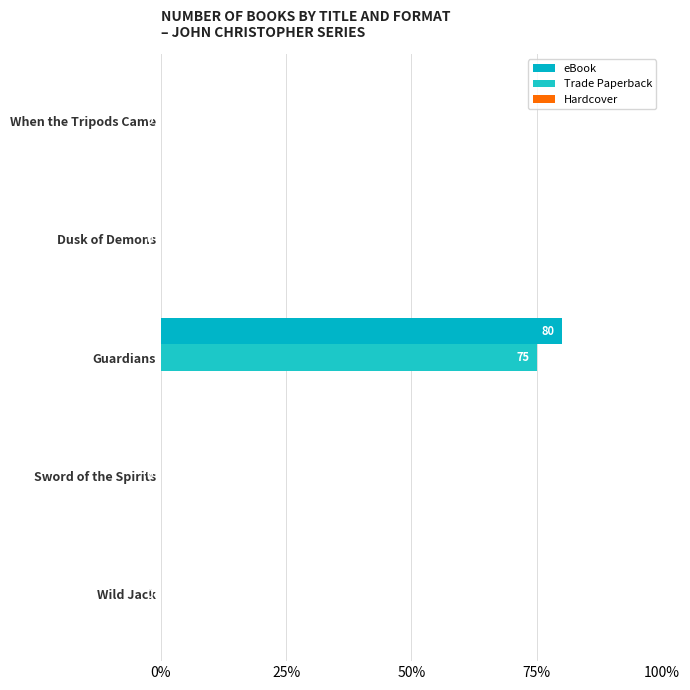

Count the number of categories in the chart.

5